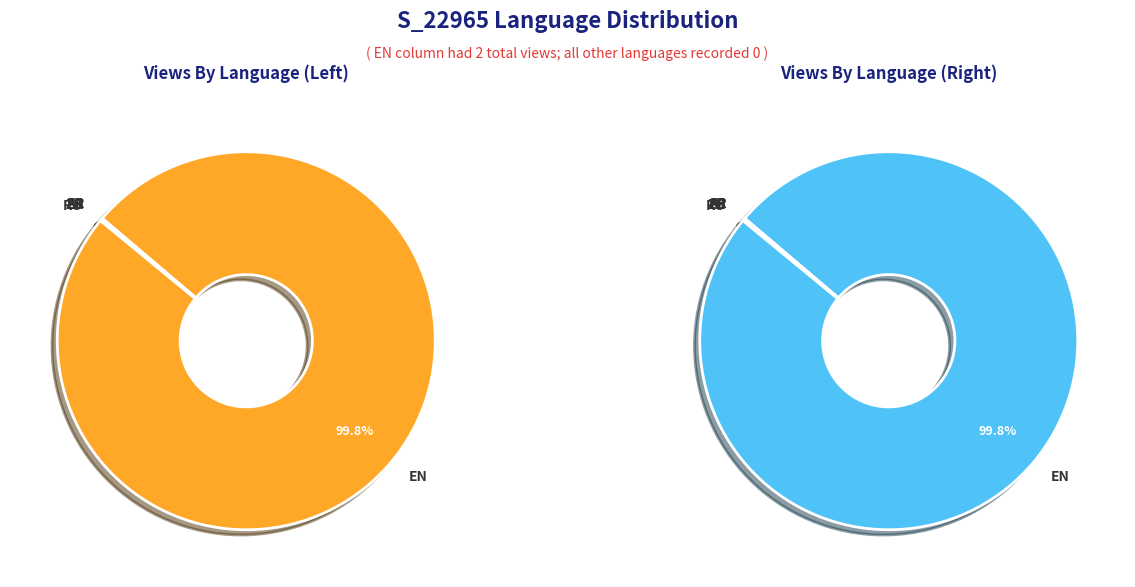

Between ZH and AR, which is larger?

ZH